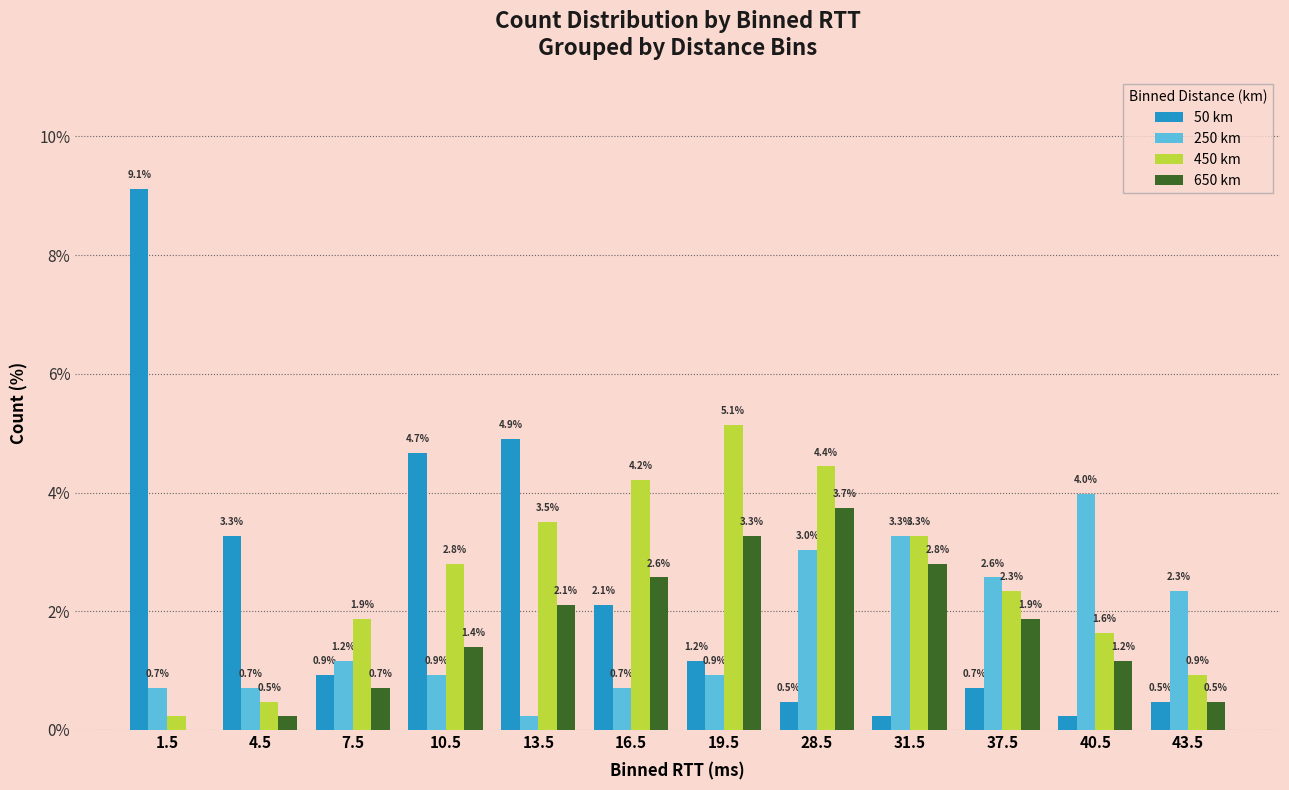

What is the maximum value shown in the chart?

9.1